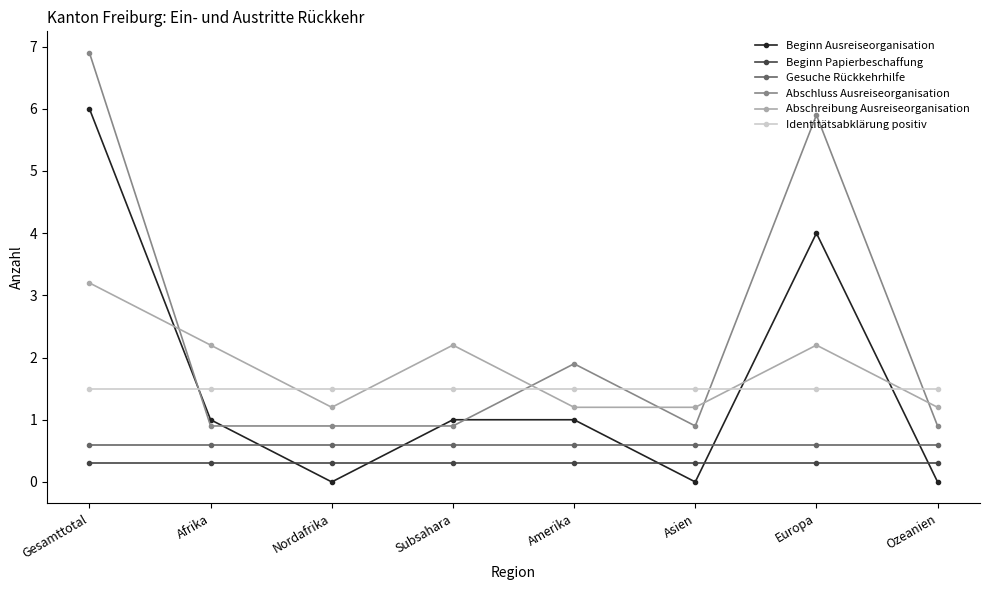

How many lines are shown in the chart?

6